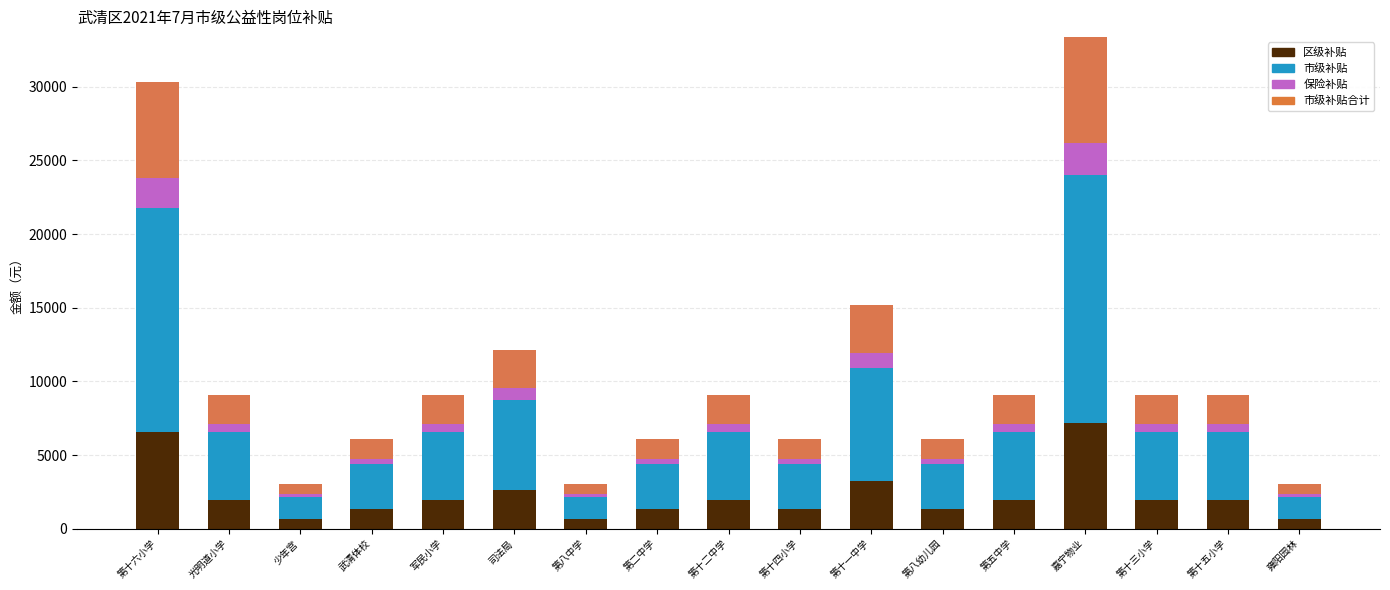

What is the difference between the maximum and minimum values in the 市级补贴合计 series?

6540.0